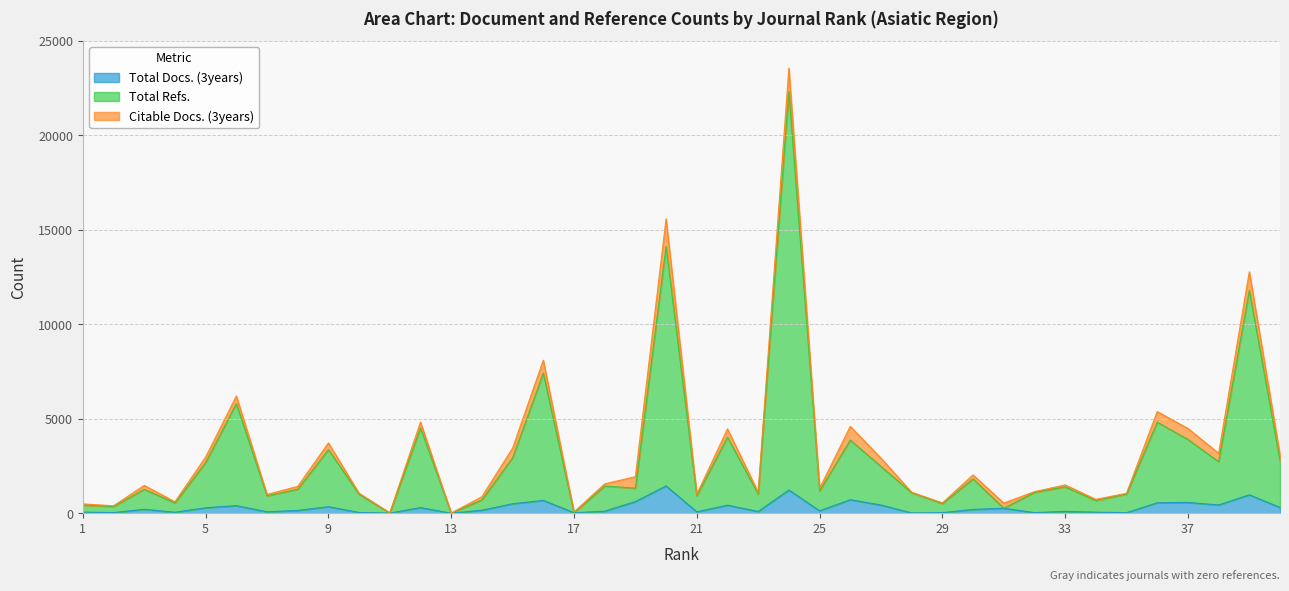

What is the value of the Total Refs. point at the 2nd from the left?

365